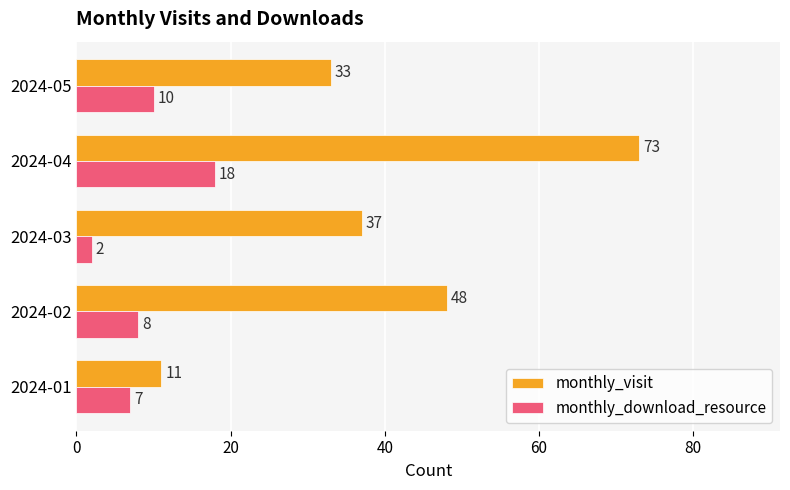

How many data points in monthly_visit are less than 37?

2